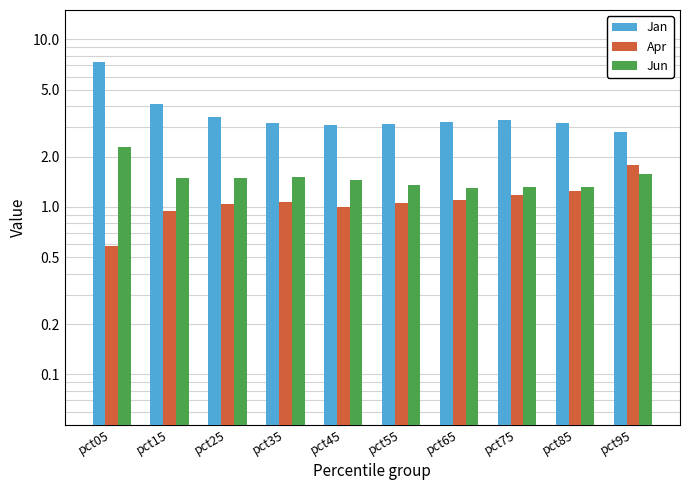

Reading left to right, list all the values displayed in this chart.

Jan: pct05=7.3	pct15=4.1	pct25=3.5	pct35=3.2	pct45=3.1	pct55=3.1	pct65=3.2	pct75=3.3	pct85=3.2	pct95=2.8
Apr: pct05=0.6	pct15=0.9	pct25=1.0	pct35=1.1	pct45=1.0	pct55=1.1	pct65=1.1	pct75=1.2	pct85=1.2	pct95=1.8
Jun: pct05=2.3	pct15=1.5	pct25=1.5	pct35=1.5	pct45=1.4	pct55=1.3	pct65=1.3	pct75=1.3	pct85=1.3	pct95=1.6